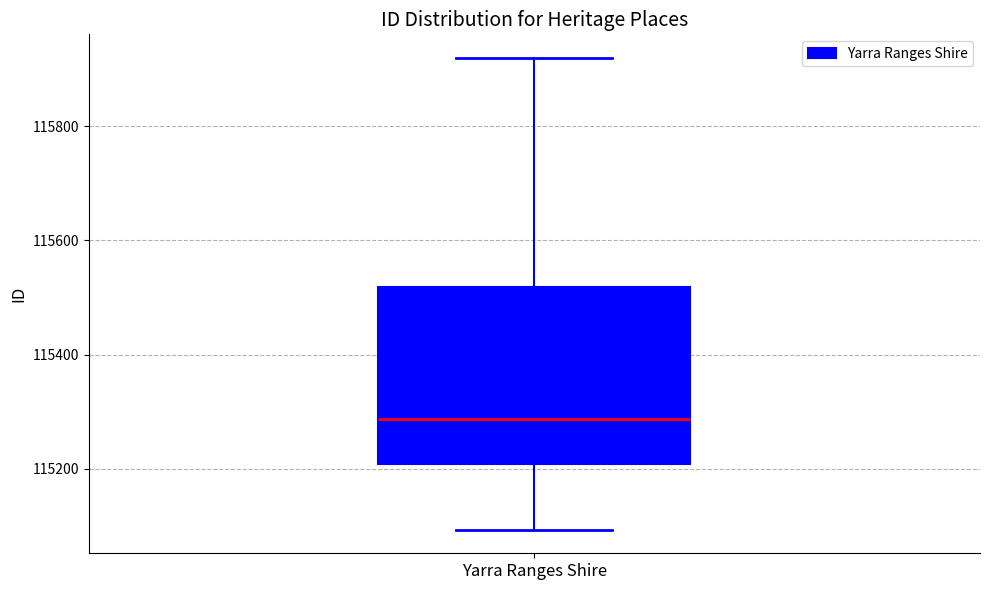

Read this box plot against the y-axis: the position of the median line, the range covered by the box, and the ends of both whiskers. The values are not printed on the chart, so give them approximately, as read against the axis.

median 115280, box 115200 to 115520, whiskers 115100 to 115920